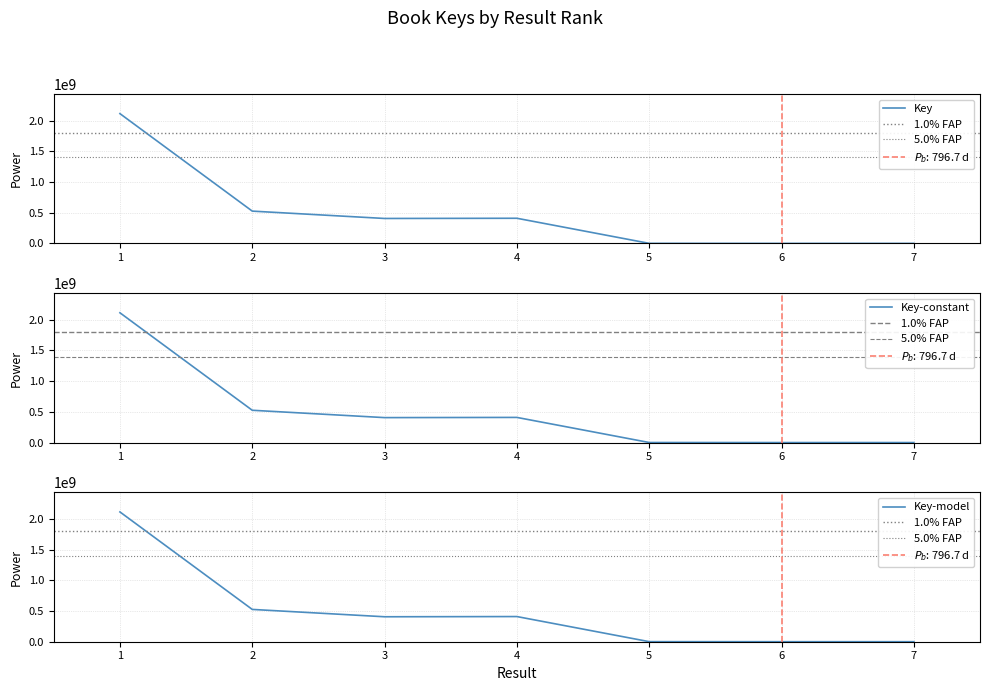

Where is the first local minimum?

3